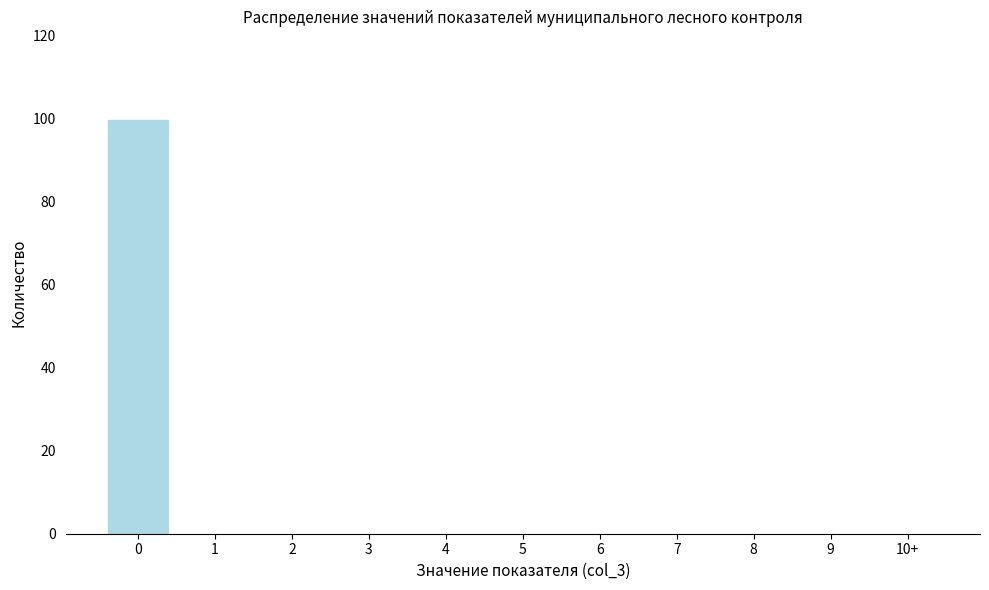

What is the maximum value shown in the chart?

100